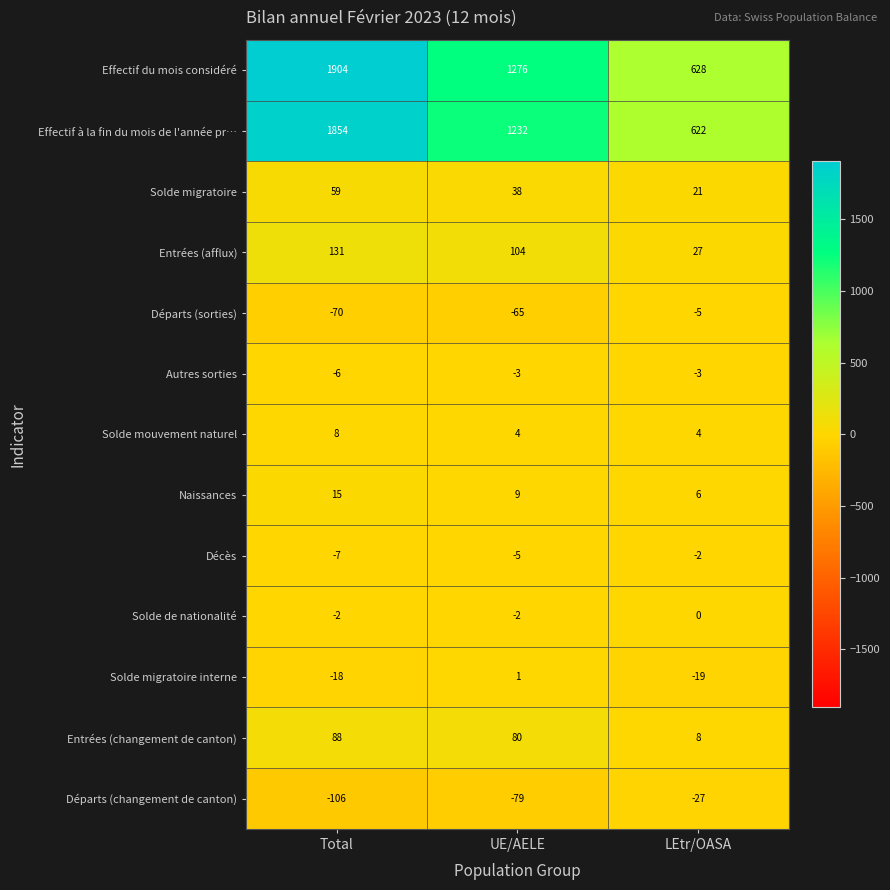

Where is Solde de nationalité nearest to the value -1?

Total